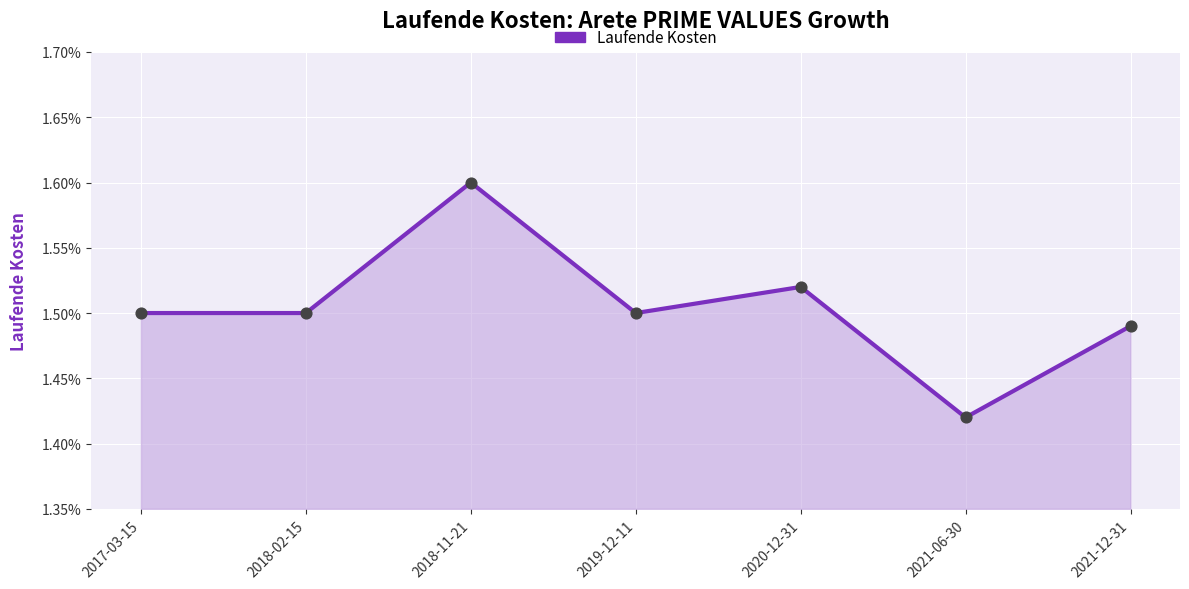

What is the change in value from 2020-12-31 to 2021-06-30?

-0.1